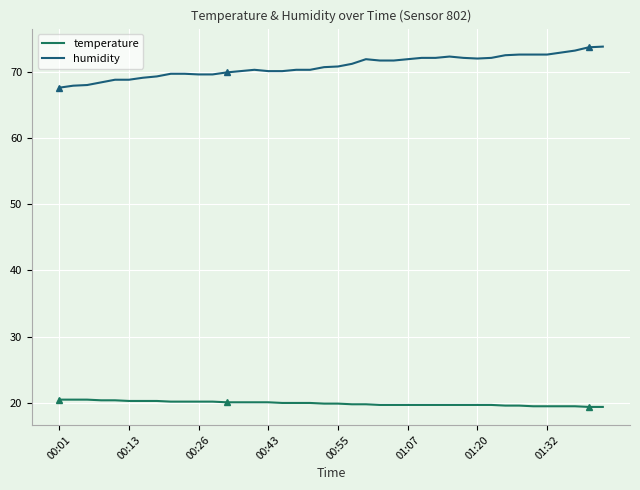

List the series in order of their peak value, highest first.

humidity, temperature